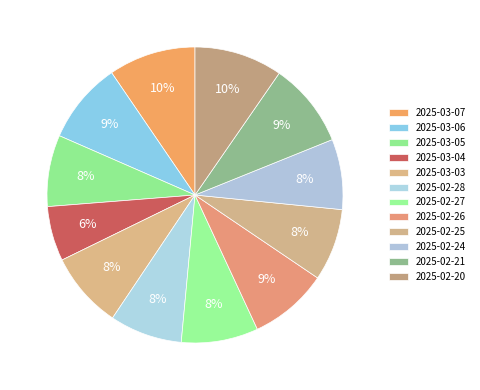

To the nearest percent, what is the difference between the largest and smallest slice percentages?

4%